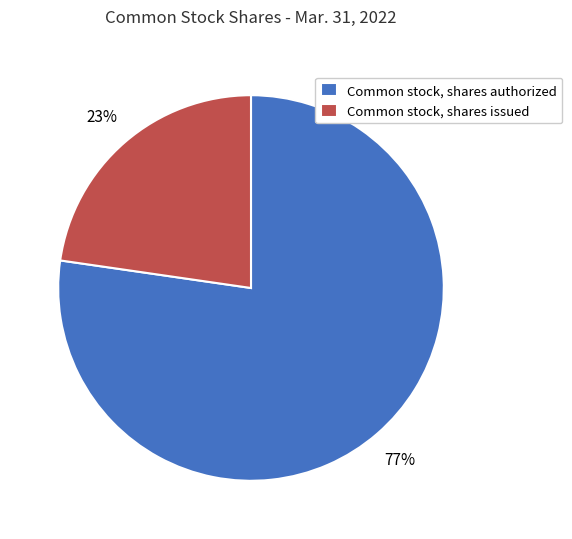

Is it true that Common stock, shares authorized is 68% of the pie?

False